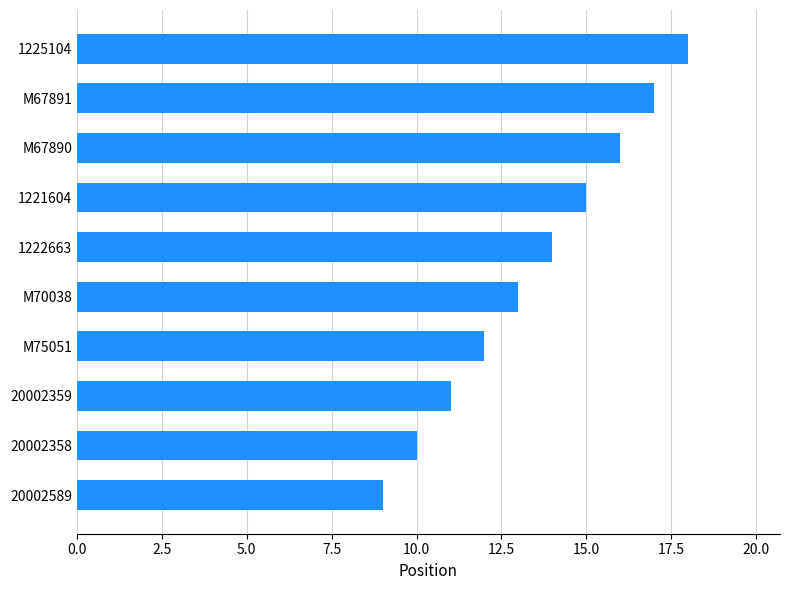

True or false: the data shows 16 at 20002358.

False